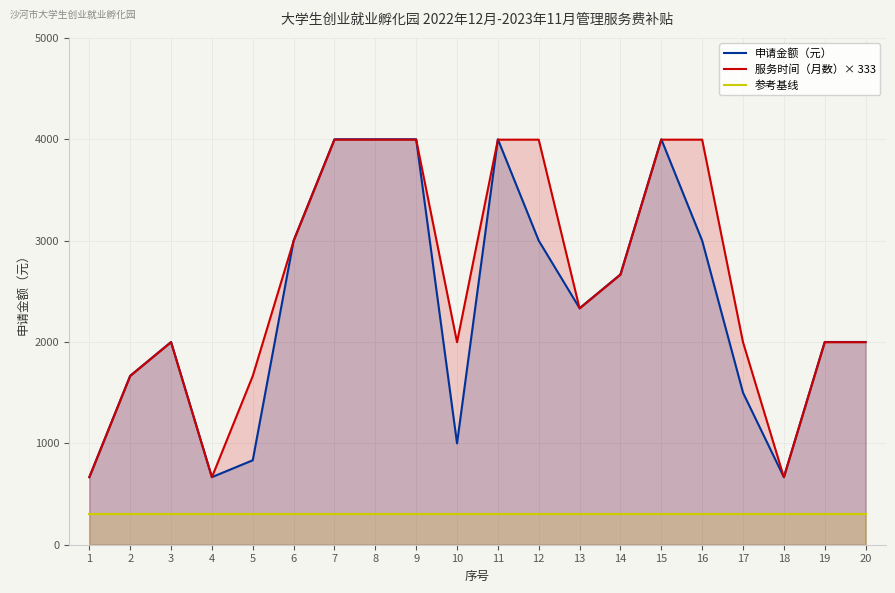

True or false: 申请金额（元） has a value of 2312.3 at 2.

False